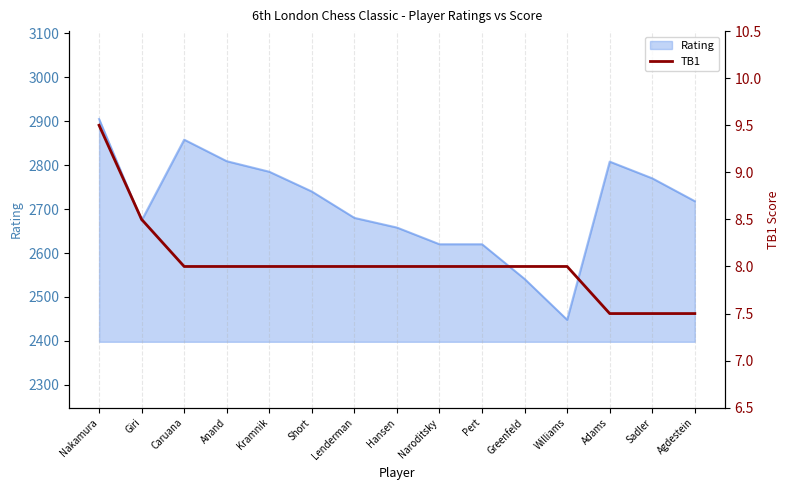

The value of Rating at Pert is 900. True or false?

False